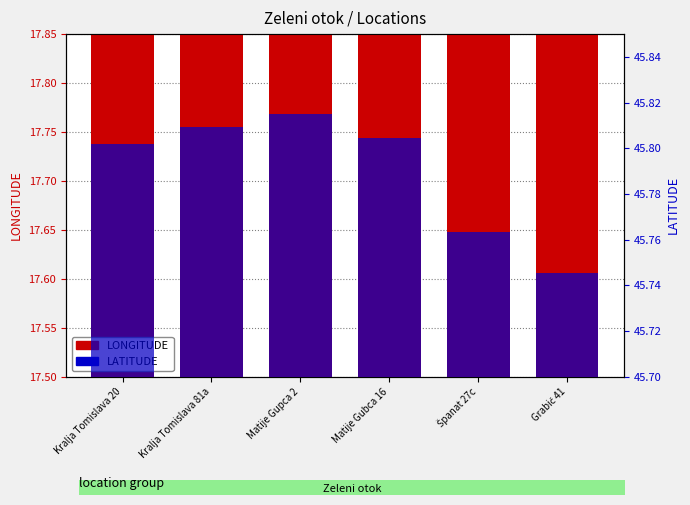

What is the highest value of the LATITUDE series?

45.8